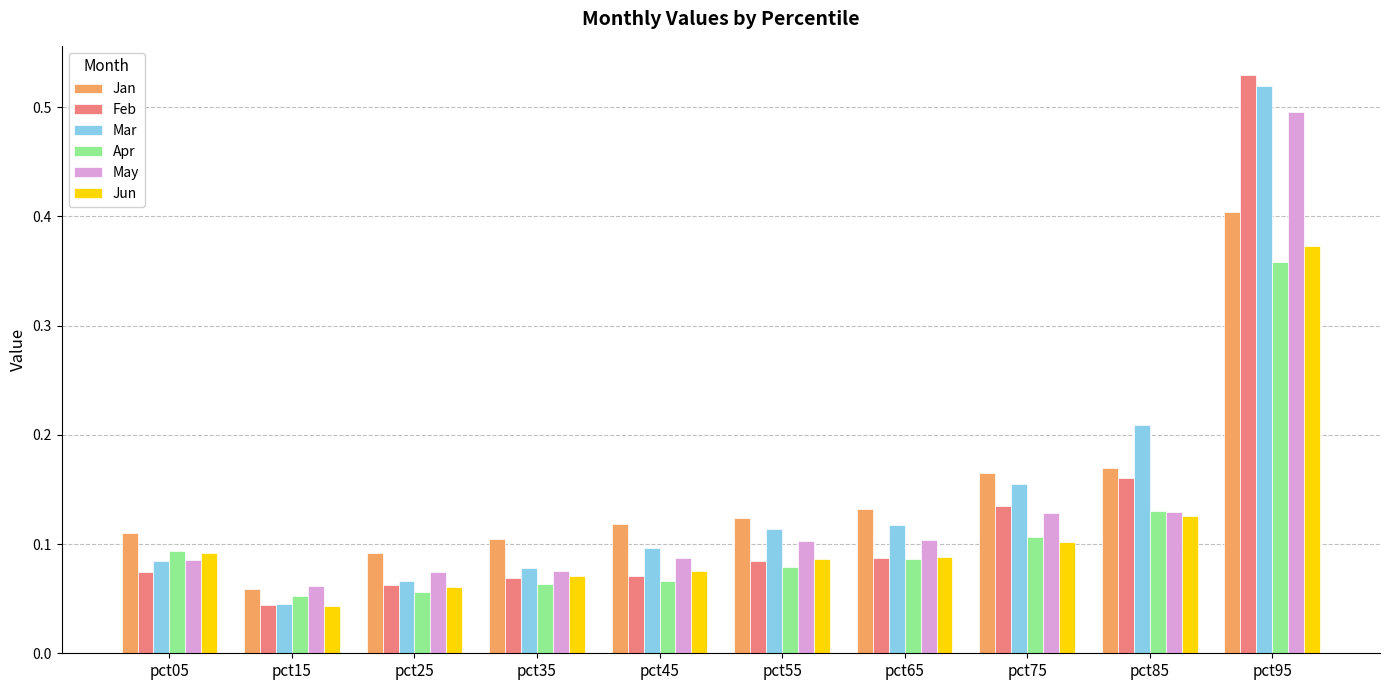

The value of Mar at pct25 is 0.1. True or false?

True